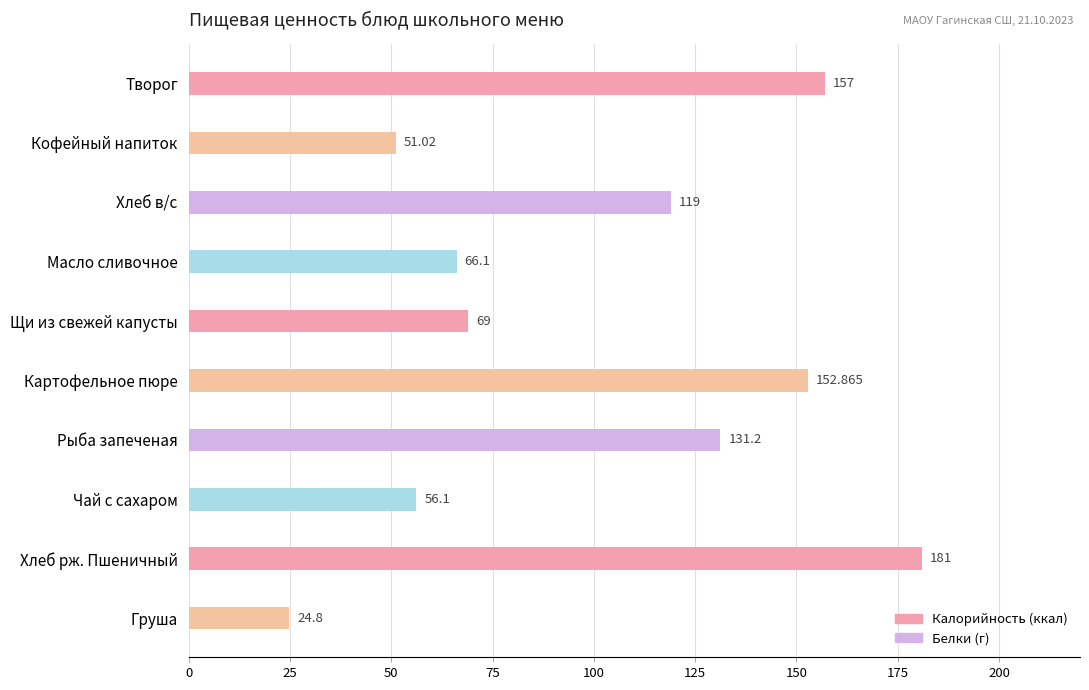

At which category does the chart reach its minimum across all series?

Груша